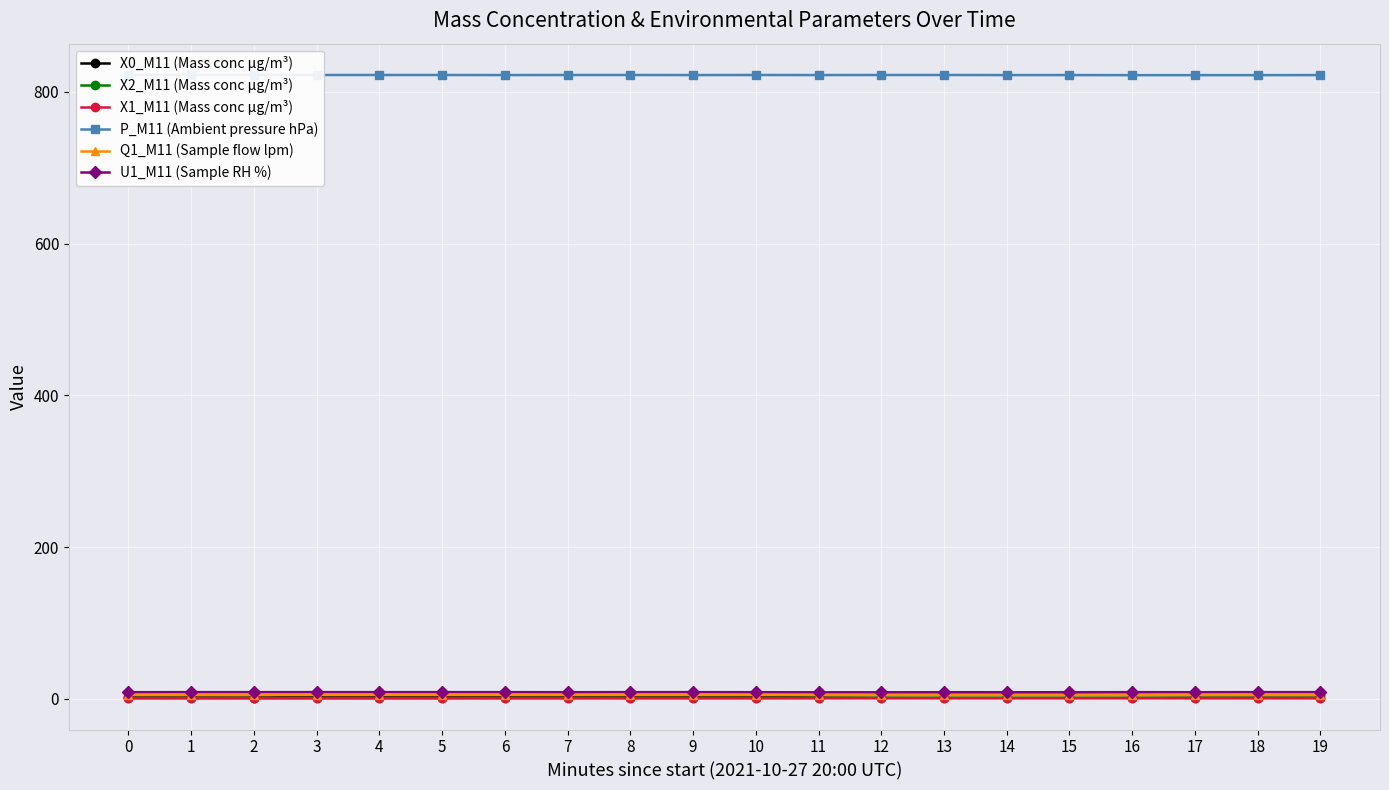

Read the Q1_M11 (Sample flow lpm) value at 13.

5.0